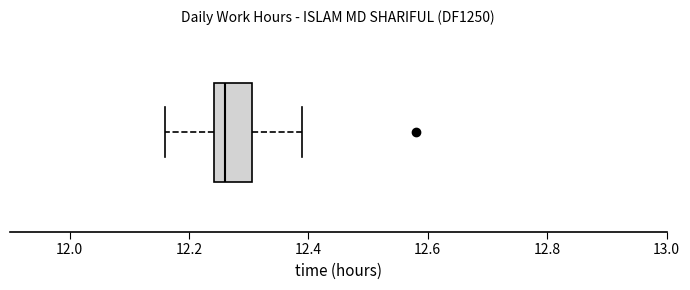

Where does the right whisker of the box end on the x-axis? The values are not printed on the chart, so give them approximately, as read against the axis.

12.40